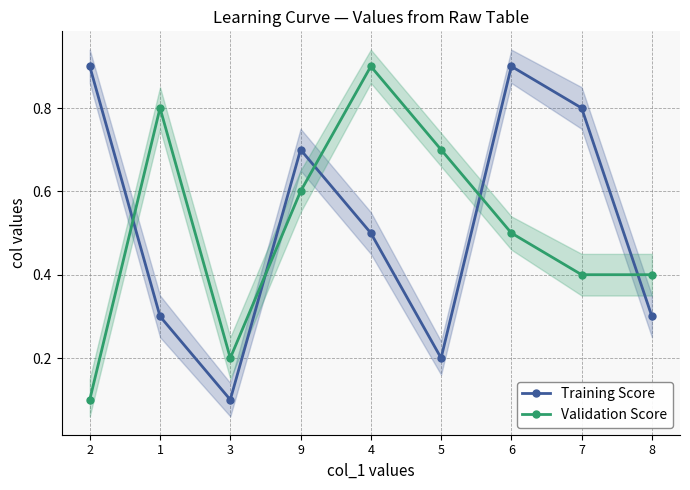

What is the label of the 2nd point from the right?

7